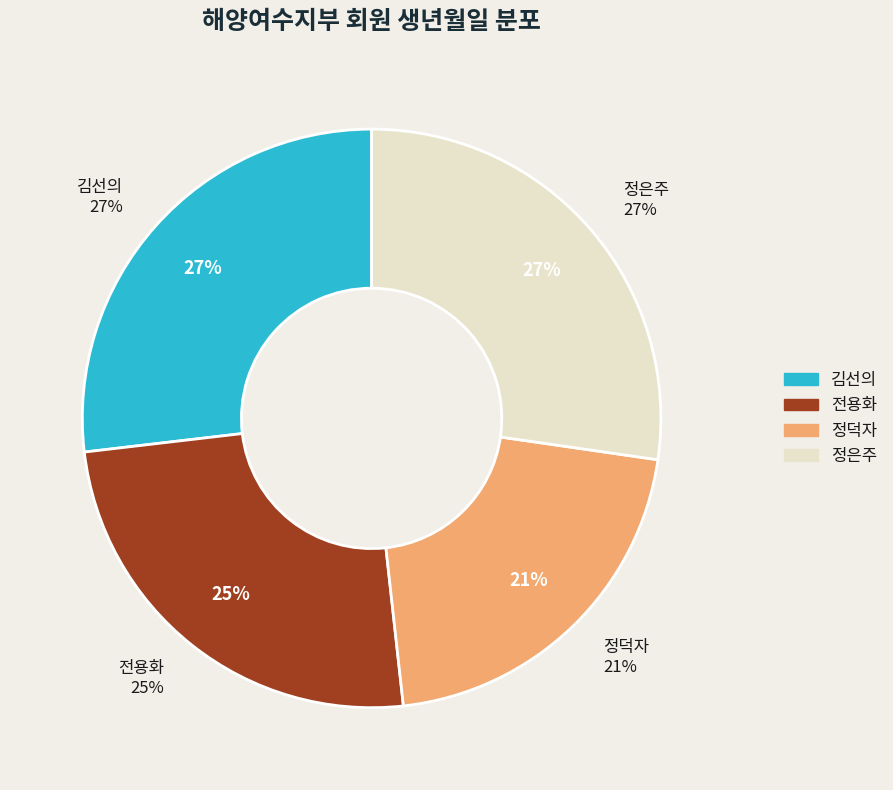

Which category has the biggest portion of the pie?

정은주